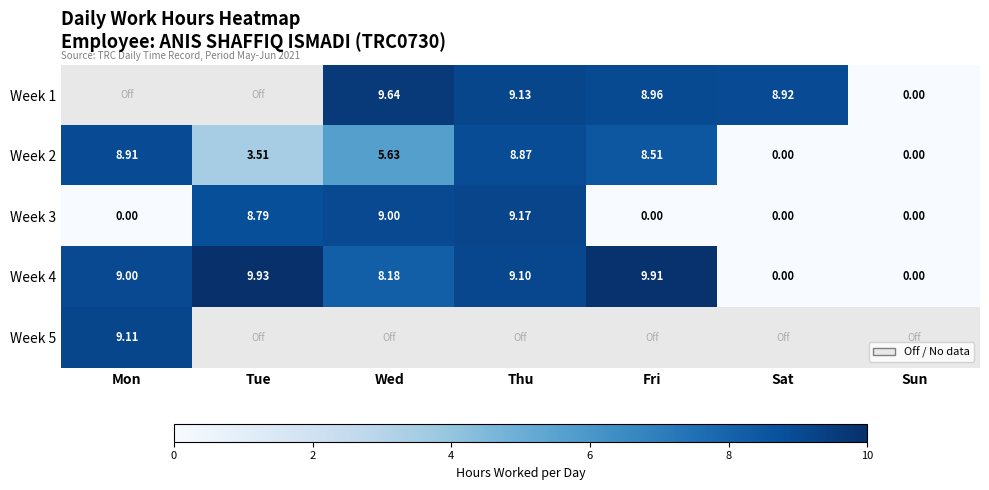

At which label does Week 3 reach its peak?

Thu